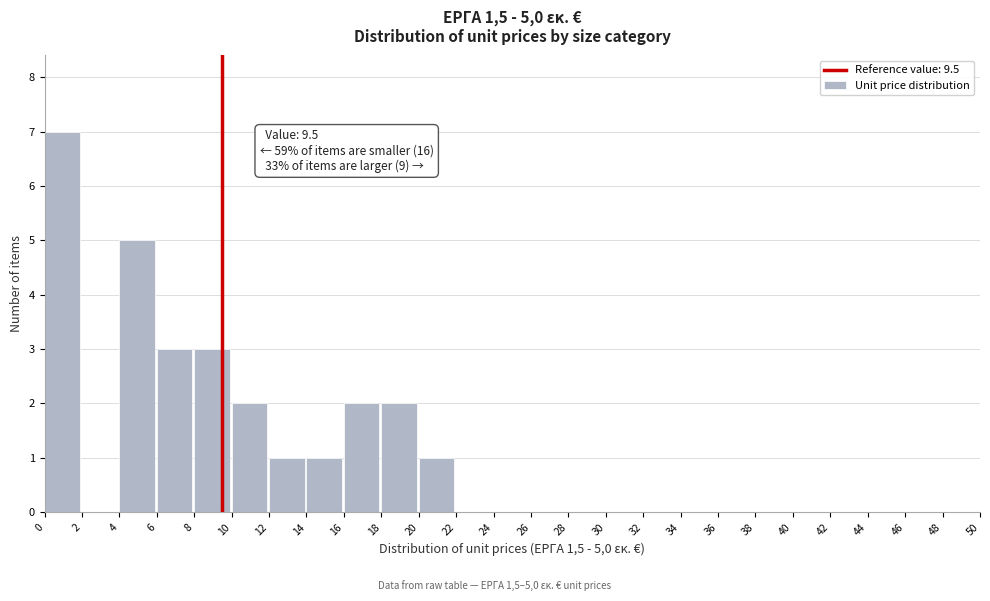

Over which range of the x-axis is the bar tallest?

0 to 2